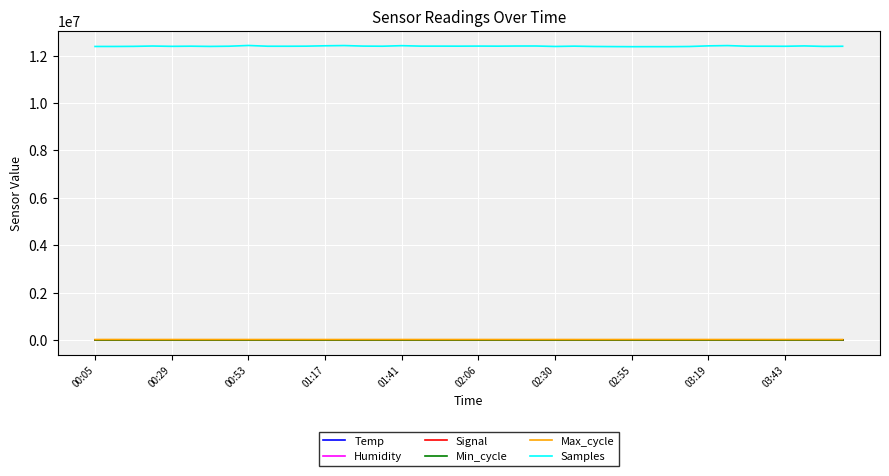

Which series has the largest range (max minus min)?

Samples